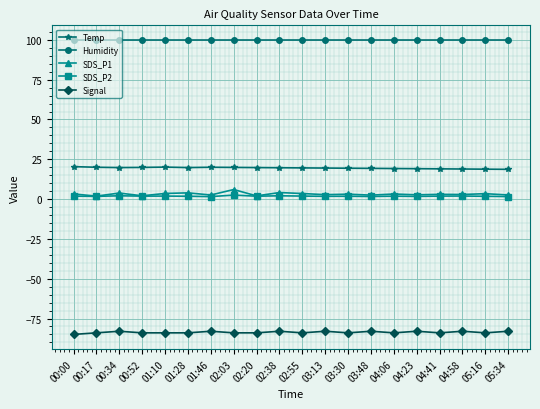

True or false: Humidity and SDS_P1 intersect in this chart.

False